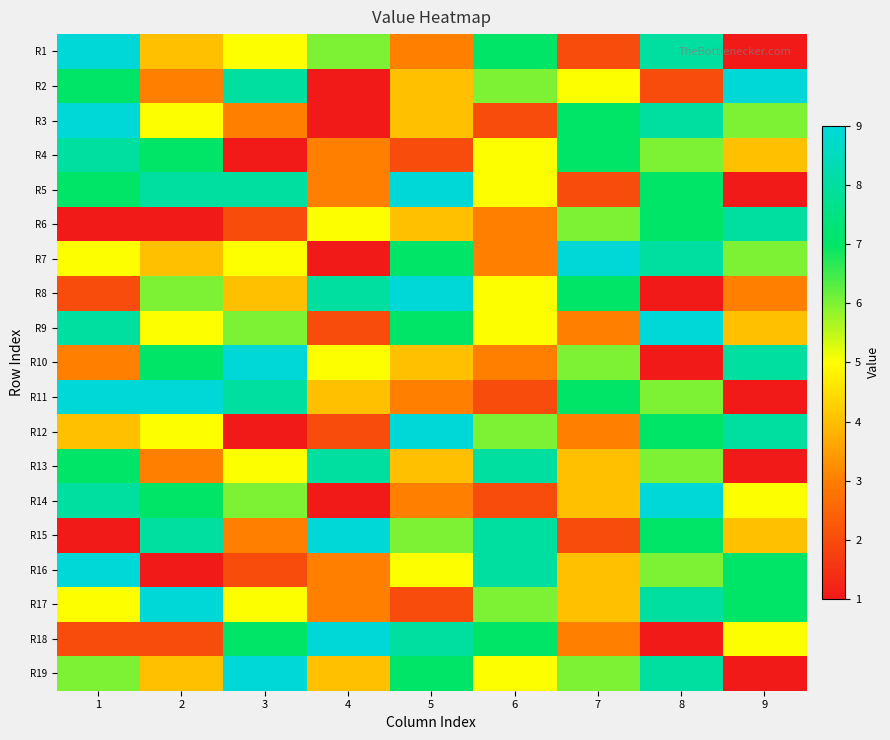

Which has a higher value, 3 or 7?

3